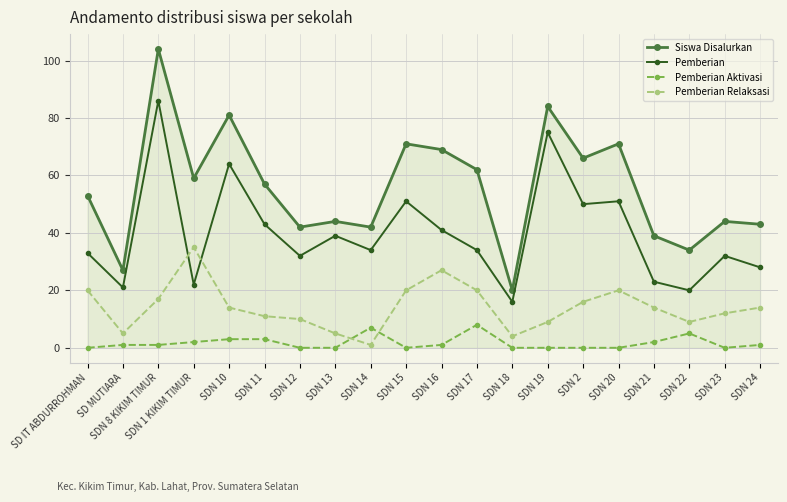

What position from the left is SDN 15?

10